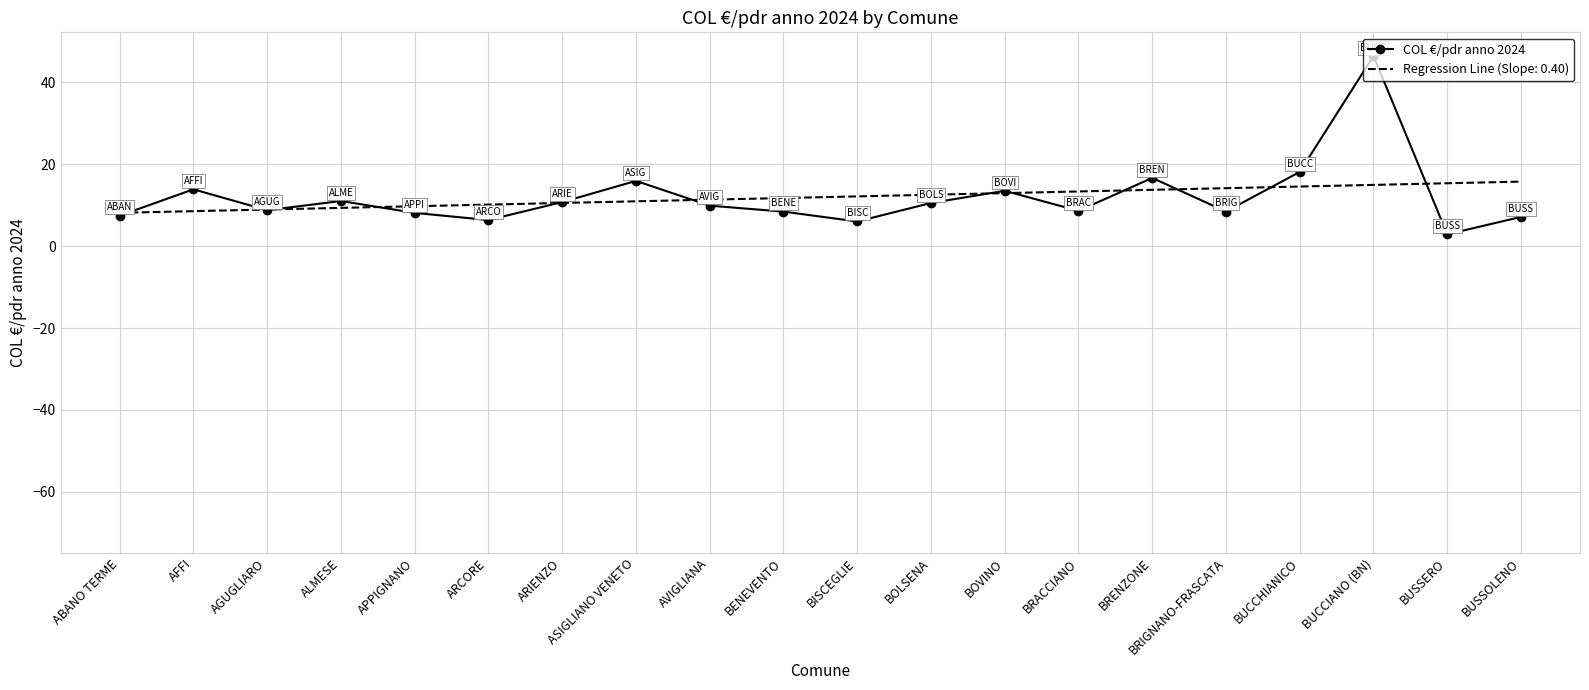

Is it true that COL €/pdr anno 2024 equals 2.9 at BUSSERO?

True